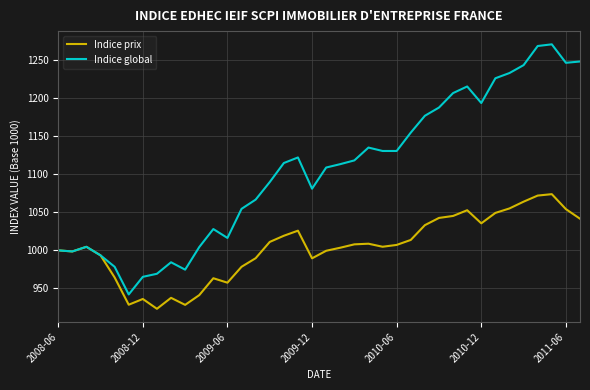

Rank the series by their average value, from lowest to highest.

Indice prix, Indice global